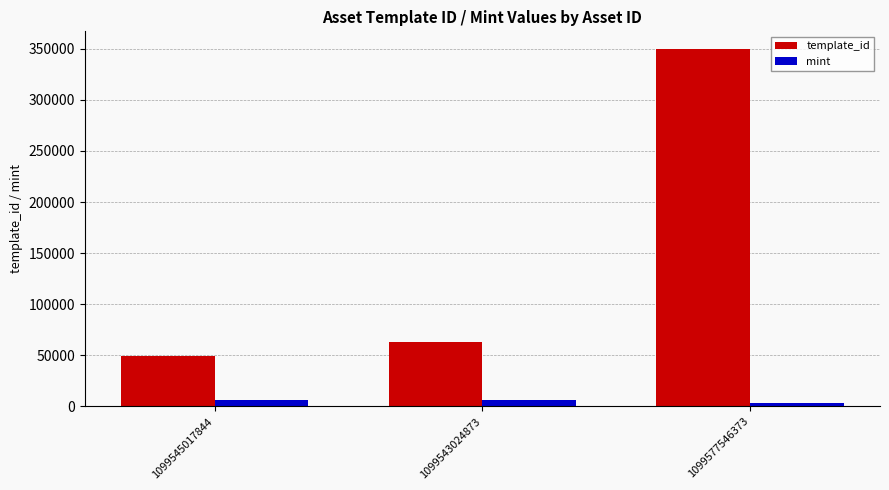

What is the average value of the mint series?

5167